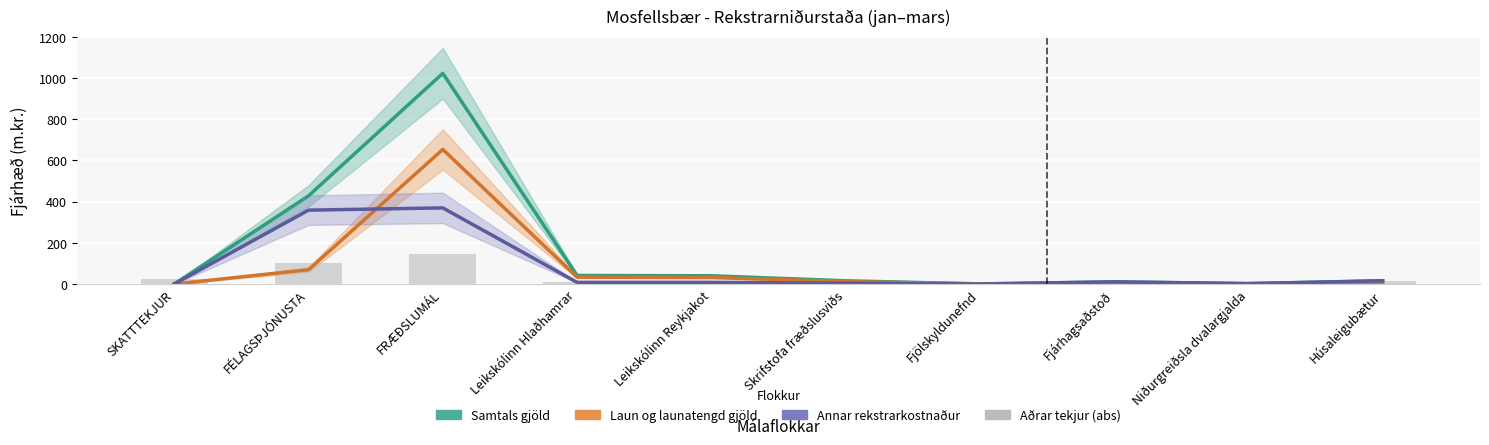

Is it true that Laun og launatengd gjöld equals 57.5 at Leikskólinn Hlaðhamrar?

False